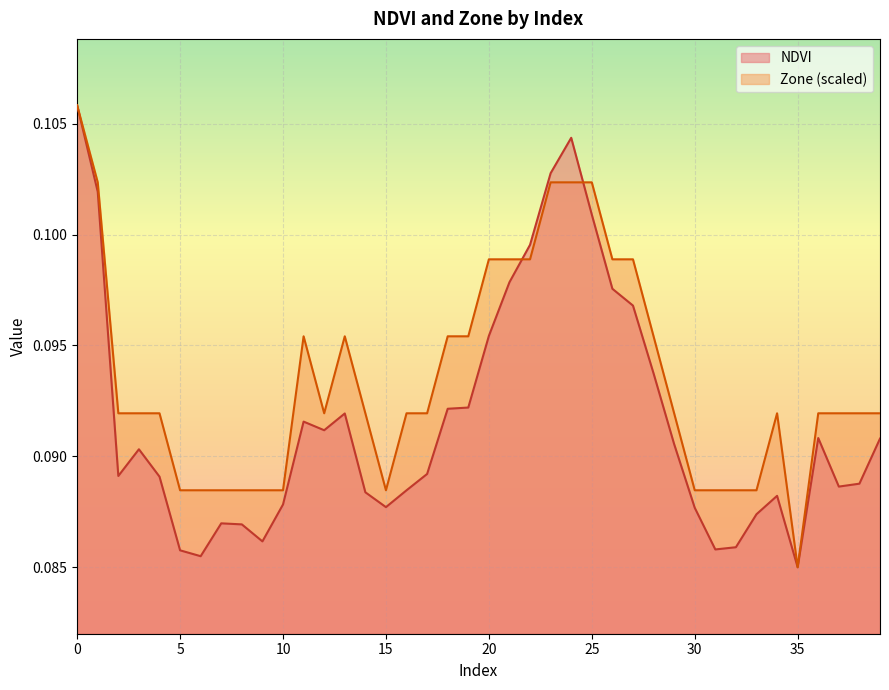

How many intersections are there between Zone and NDVI?

2